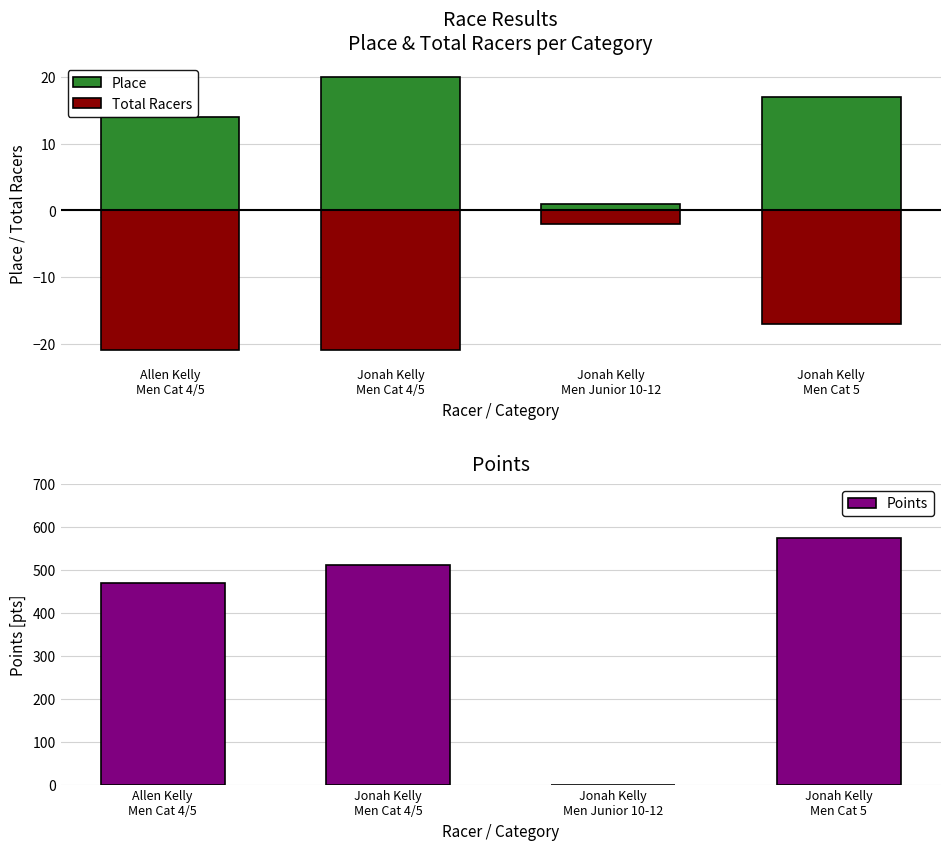

Reading right to left, extract all data points from this chart.

Place: Jonah Kelly
Men Cat 5=17.0	Jonah Kelly
Men Junior 10-12=1.0	Jonah Kelly
Men Cat 4/5=20.0	Allen Kelly
Men Cat 4/5=14.0
Total Racers: Jonah Kelly
Men Cat 5=-17.0	Jonah Kelly
Men Junior 10-12=-2.0	Jonah Kelly
Men Cat 4/5=-21.0	Allen Kelly
Men Cat 4/5=-21.0
Points: Jonah Kelly
Men Cat 5=575.0	Jonah Kelly
Men Junior 10-12=0.0	Jonah Kelly
Men Cat 4/5=510.8	Allen Kelly
Men Cat 4/5=470.2